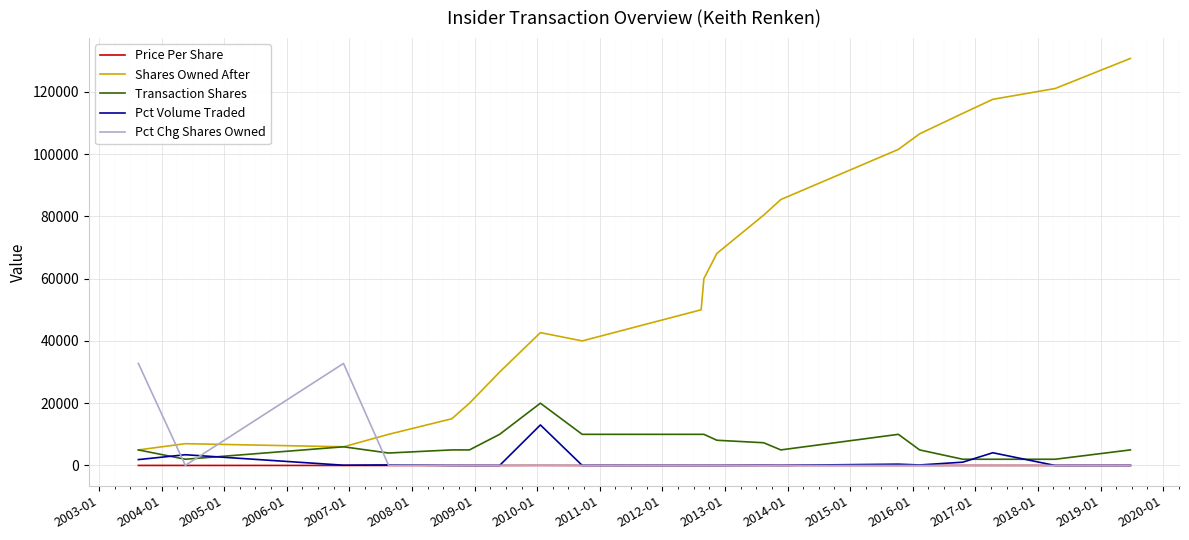

What are all the series names shown in the legend?

Price Per Share, Shares Owned After, Transaction Shares, Pct Volume Traded, Pct Chg Shares Owned